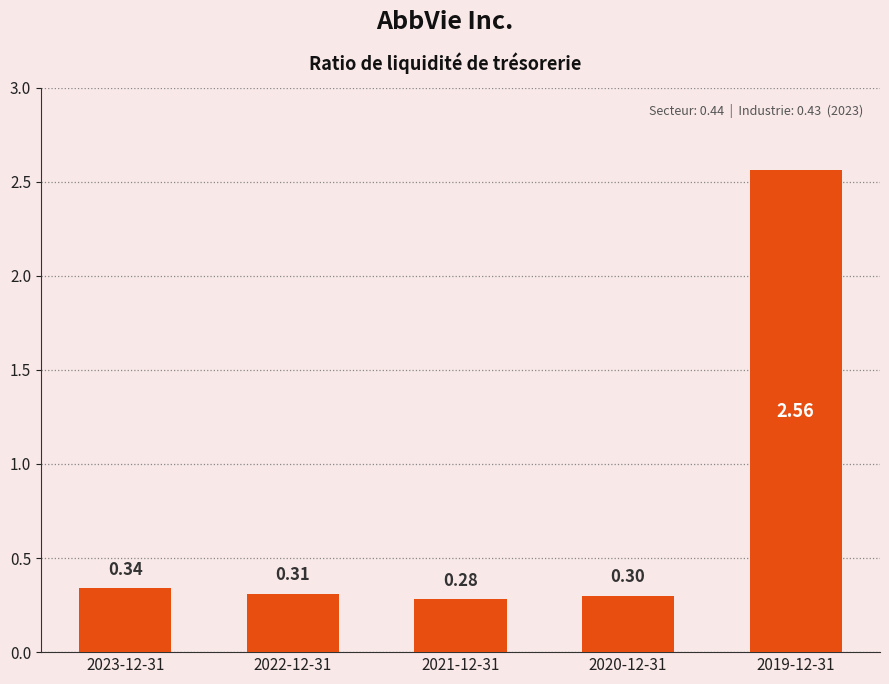

Where is the data nearest to the value 1?

2023-12-31